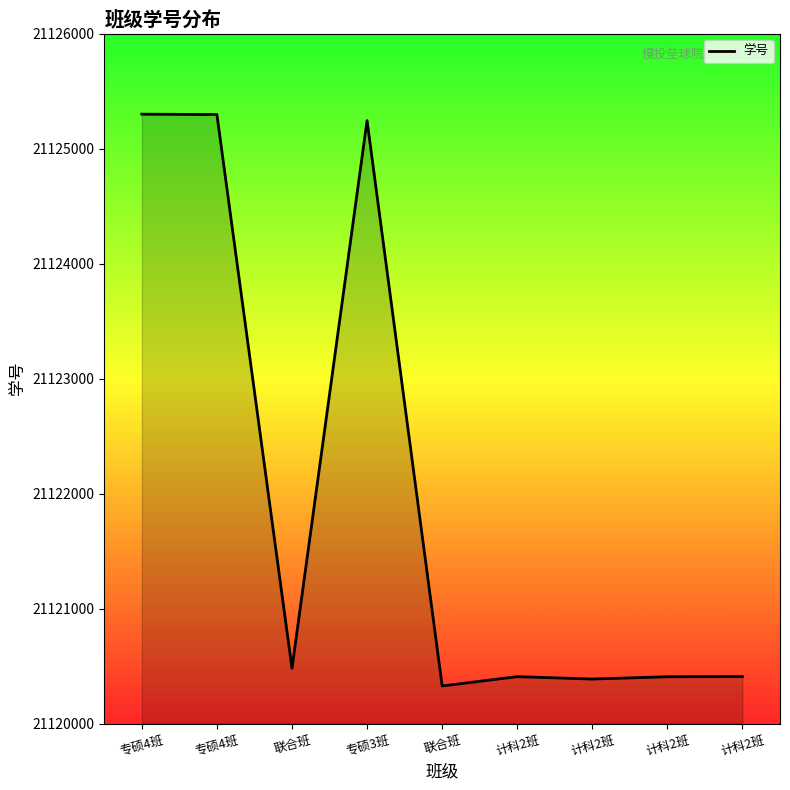

How many lines are shown in the chart?

1